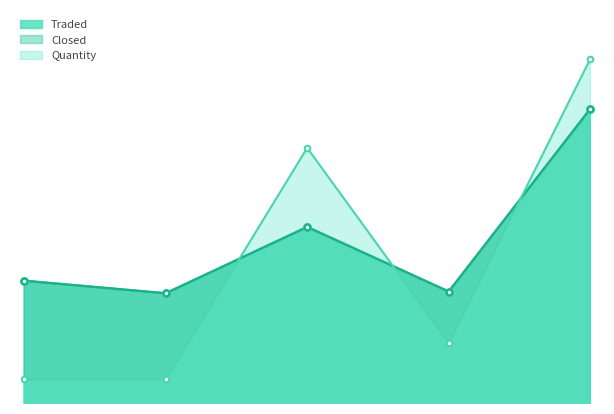

How many series are shown in this chart?

3